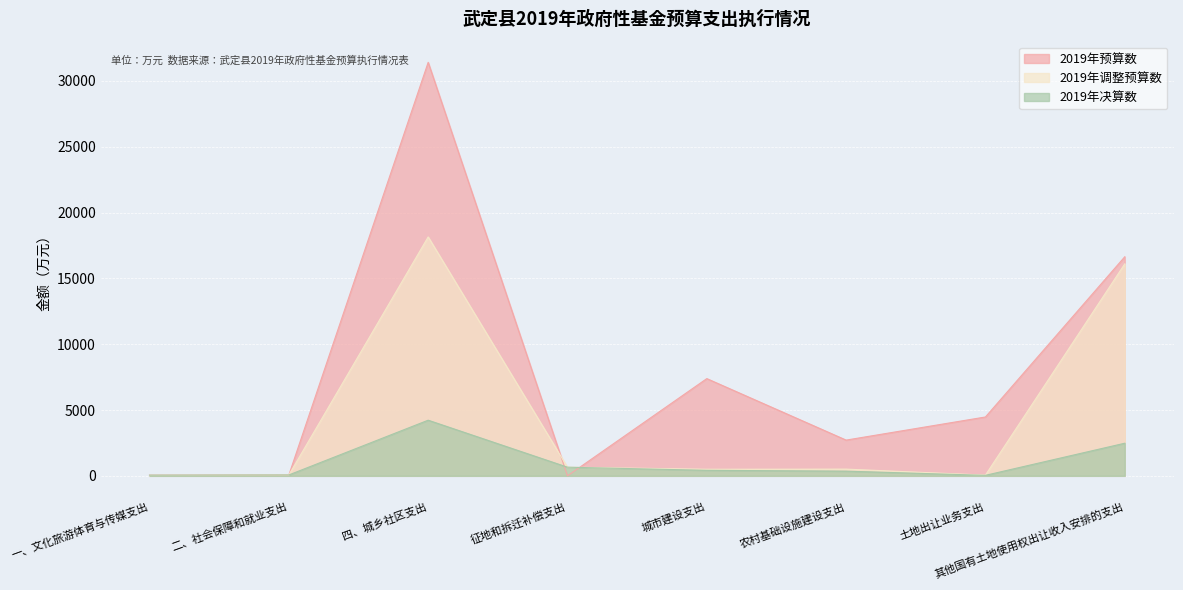

What is the difference between the second highest and second lowest values in the 2019年调整预算数 series?

16044